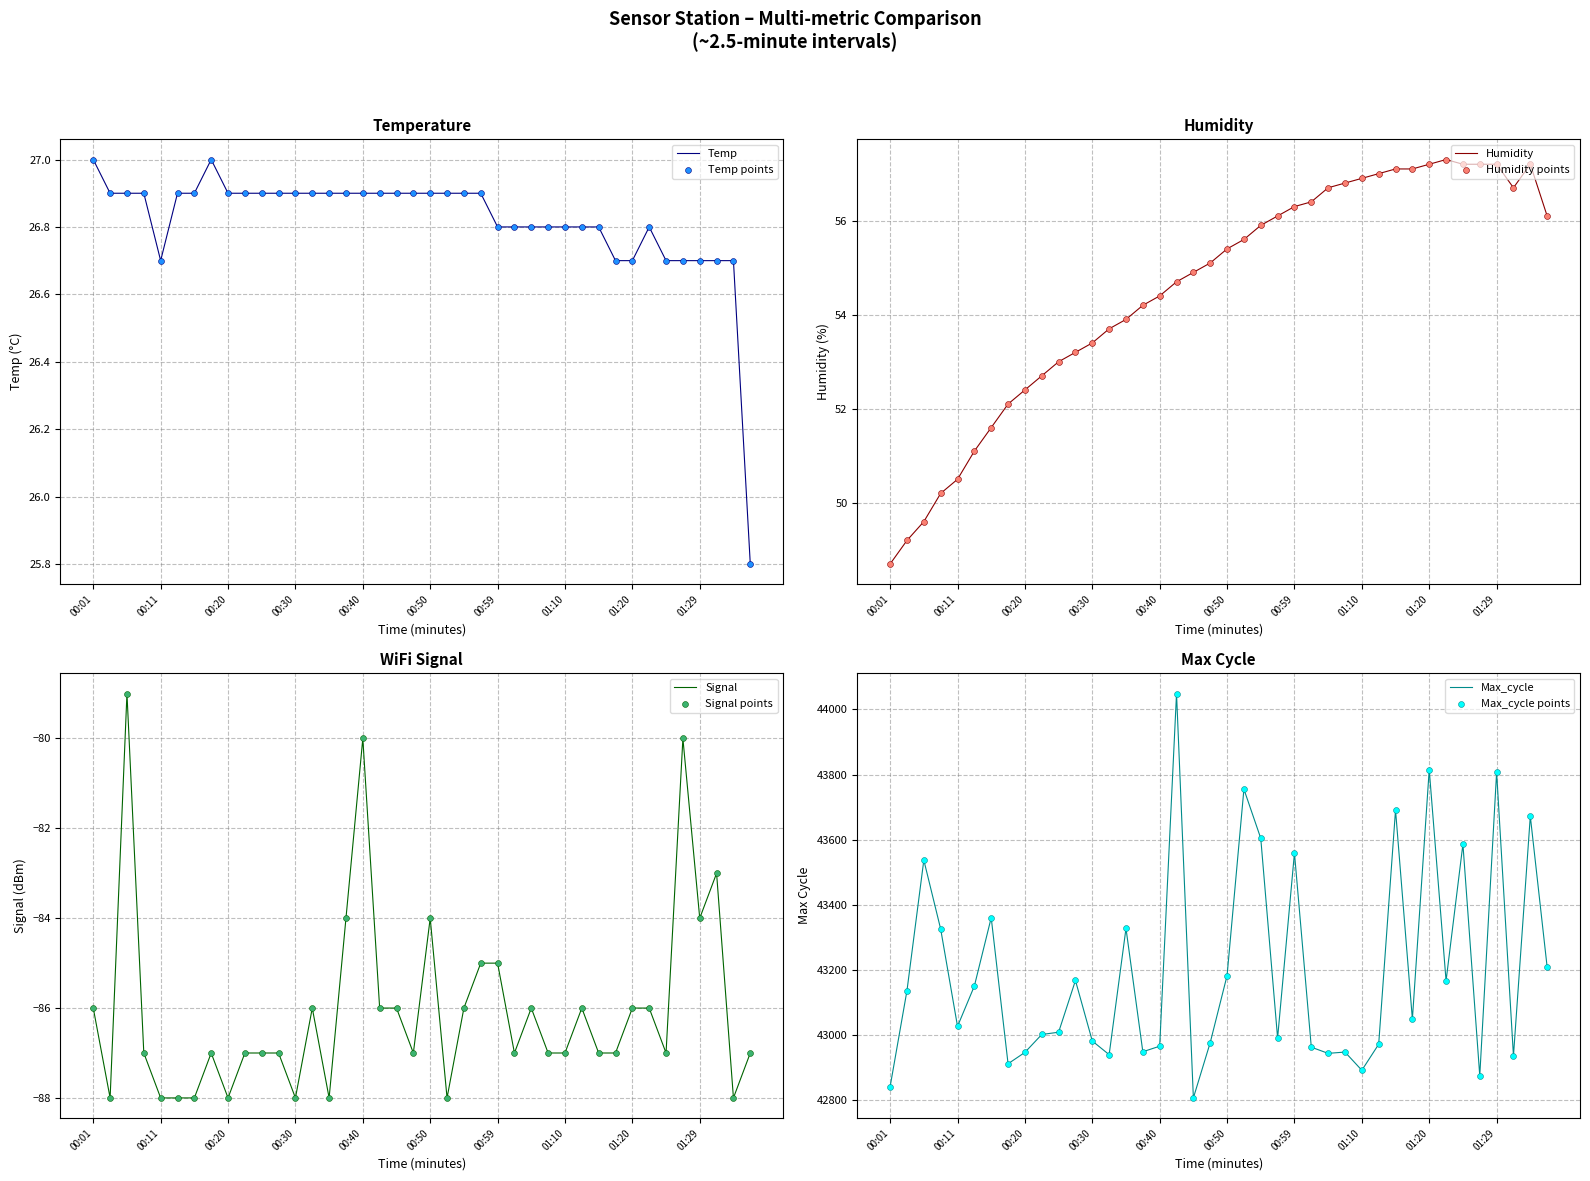

Which series has the widest spread of Y values?

Max_cycle